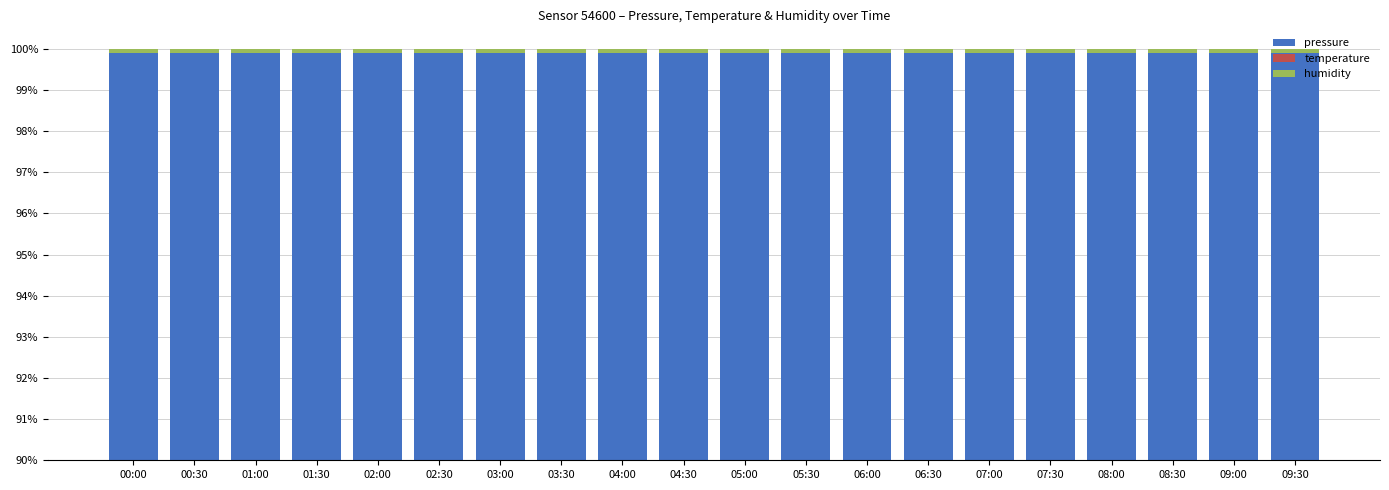

Is it true that temperature equals 0.0 at 06:30?

False